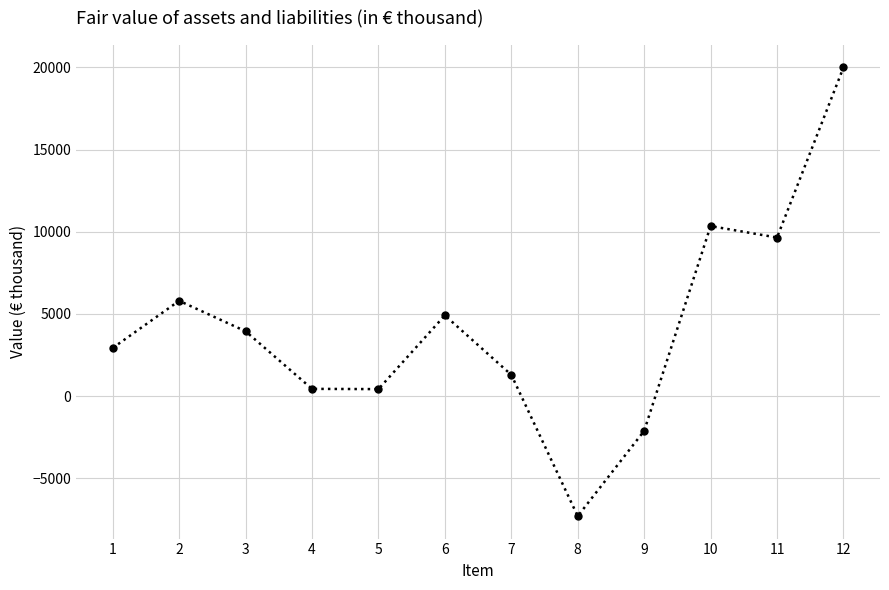

True or false: the data has more than 1 interior local peaks.

True